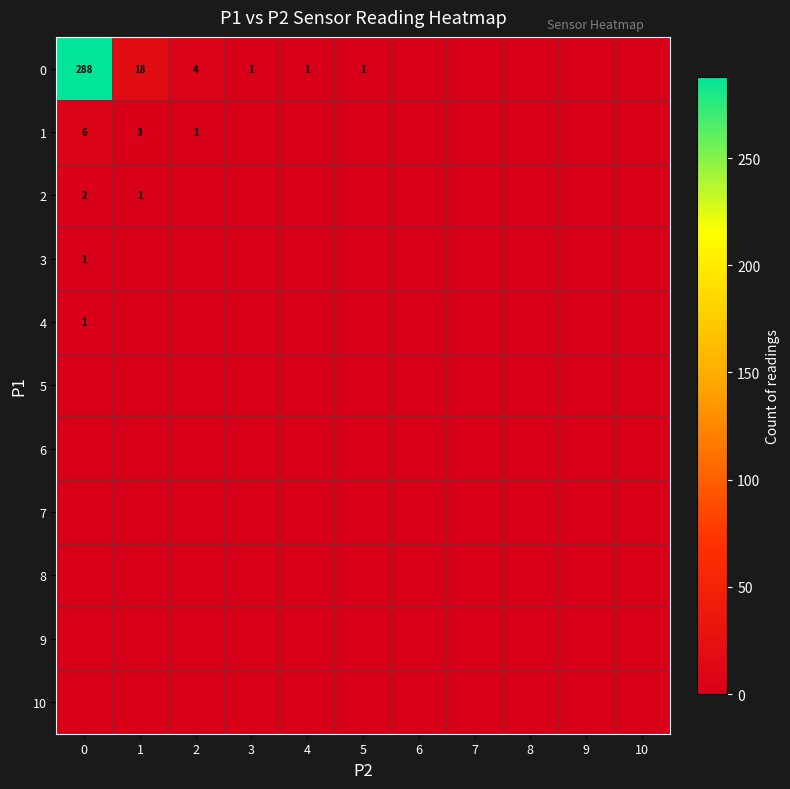

Which label corresponds to the smallest value in the chart?

6